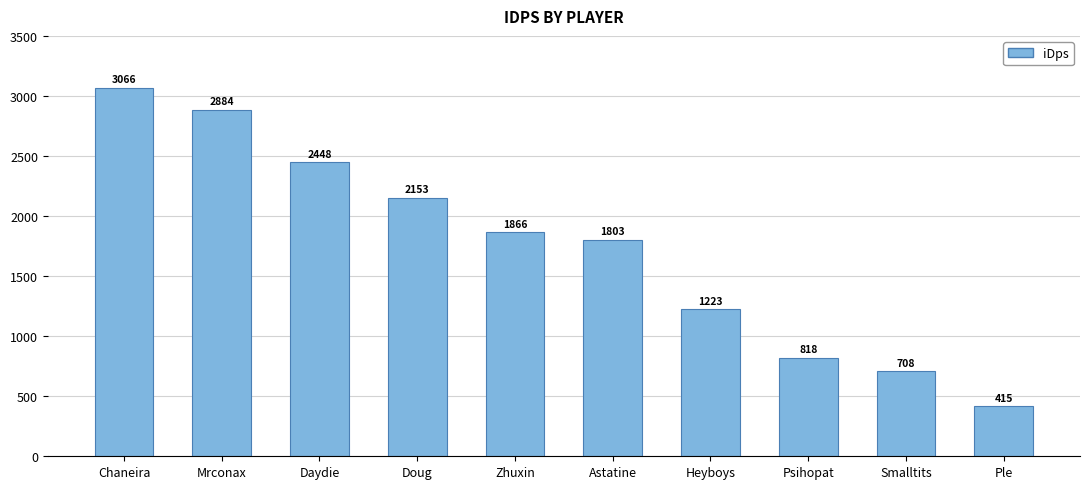

What is the value of the 2nd bar from the left?

2883.5